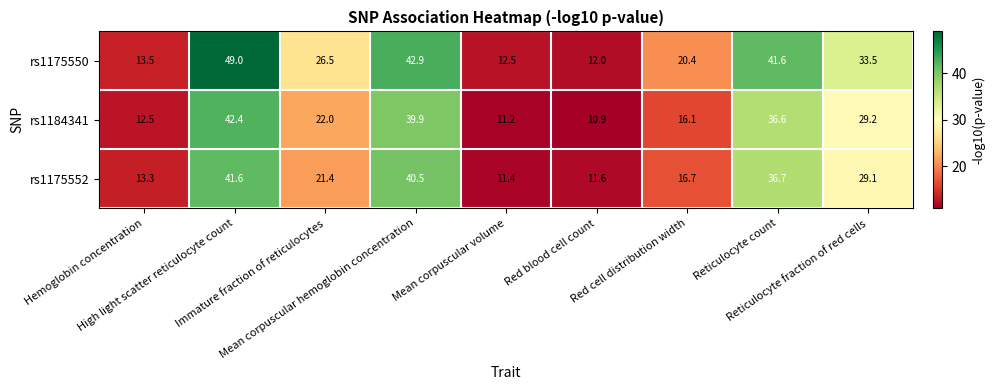

Rank the series by their maximum value, from highest to lowest.

rs1175550, rs1184341, rs1175552